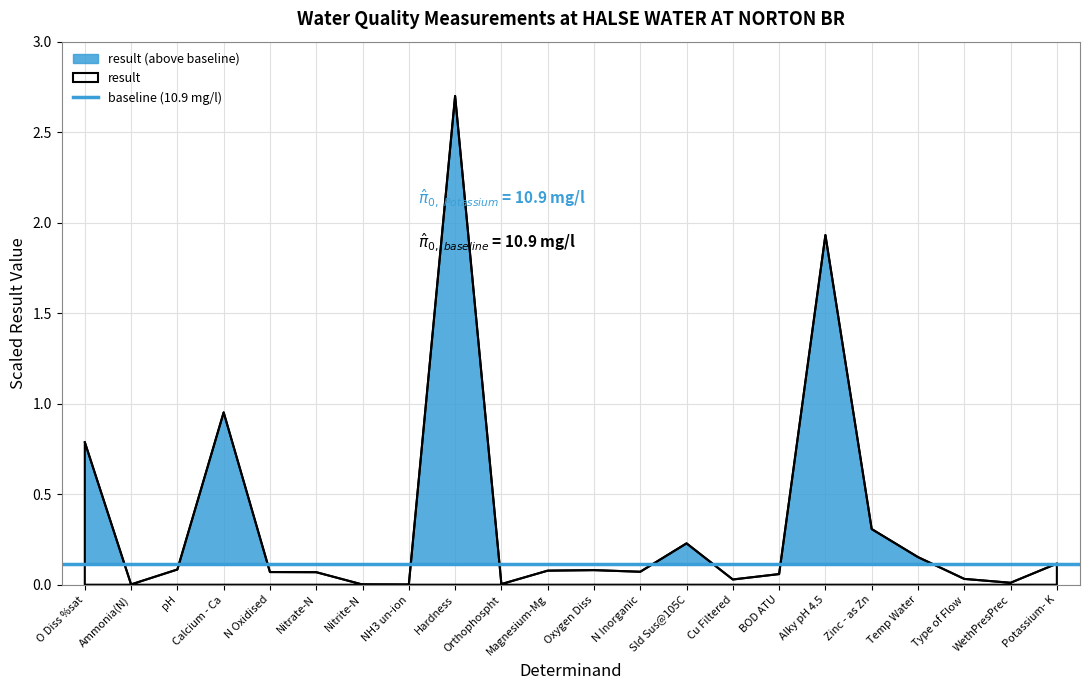

What is the highest value of the result series?

2.7